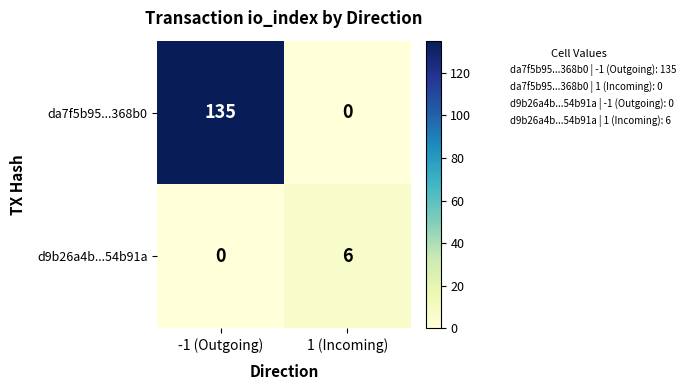

What is the highest value of the da7f5b95...368b0 series?

135